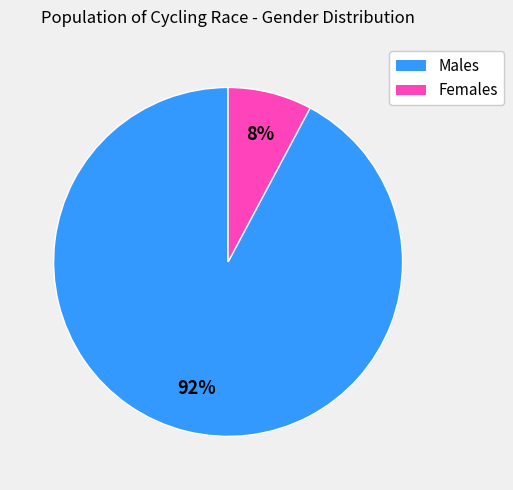

To the nearest percent, what is the difference between the largest and smallest slice percentages?

84%